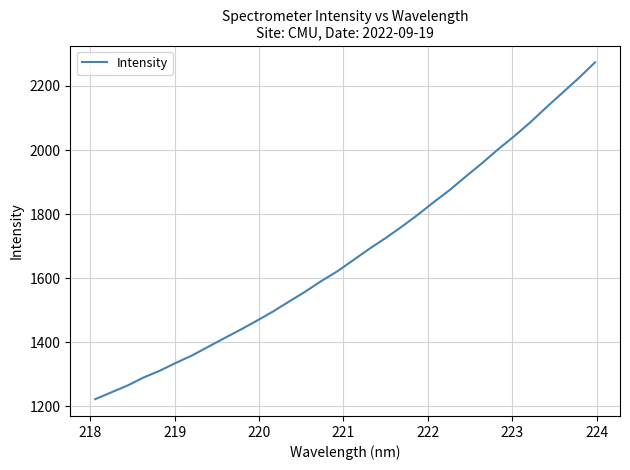

What is the smallest value displayed?

1222.6